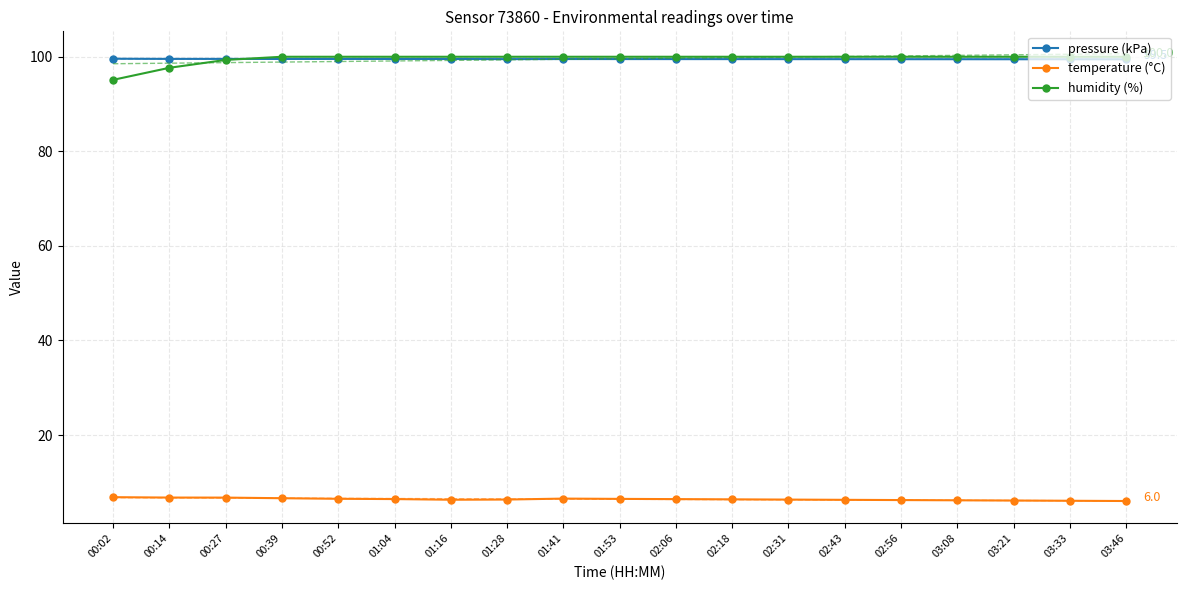

At which category is the sum across all series the highest?

00:39